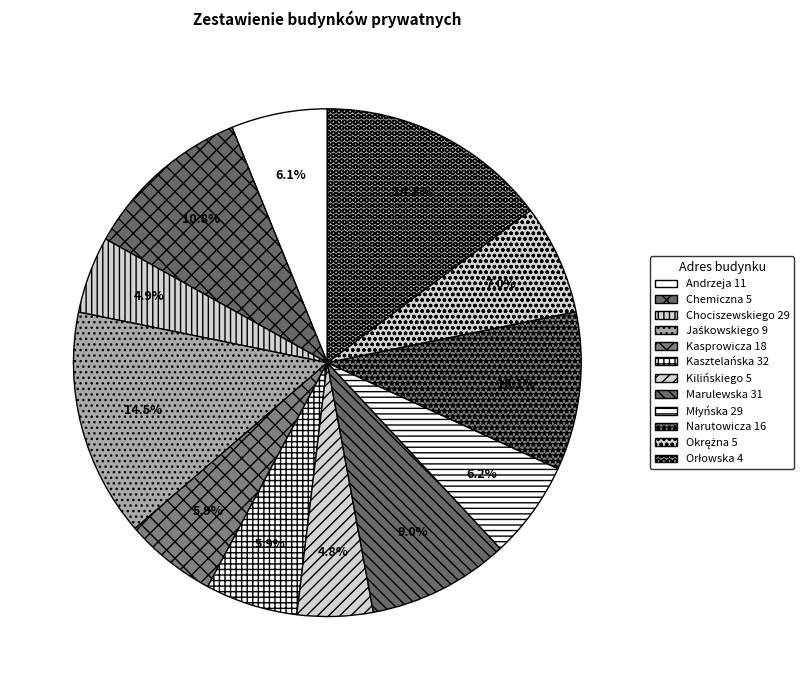

Do Okrężna 5 and Chemiczna 5 together represent more than half of the pie?

No